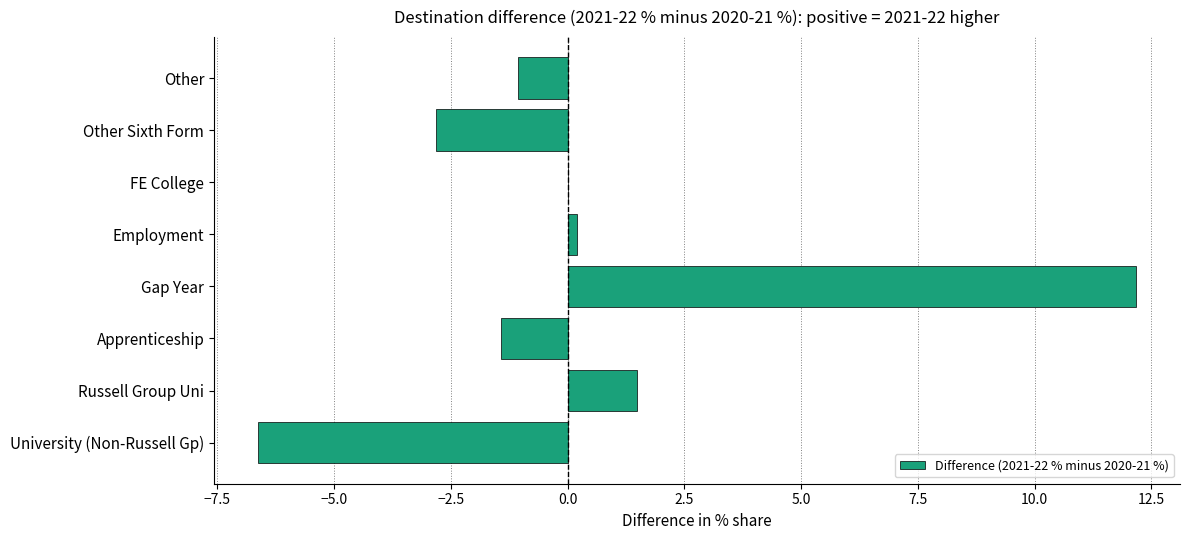

How many data points does each series have?

8